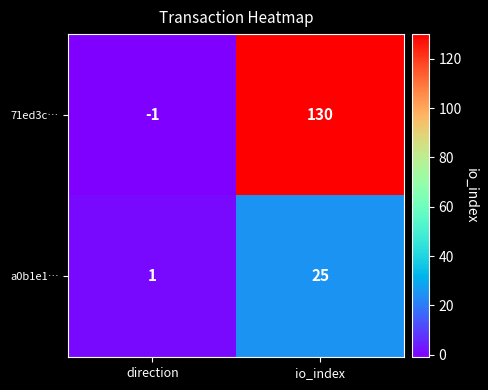

Which series has the widest spread of values?

71ed3c…